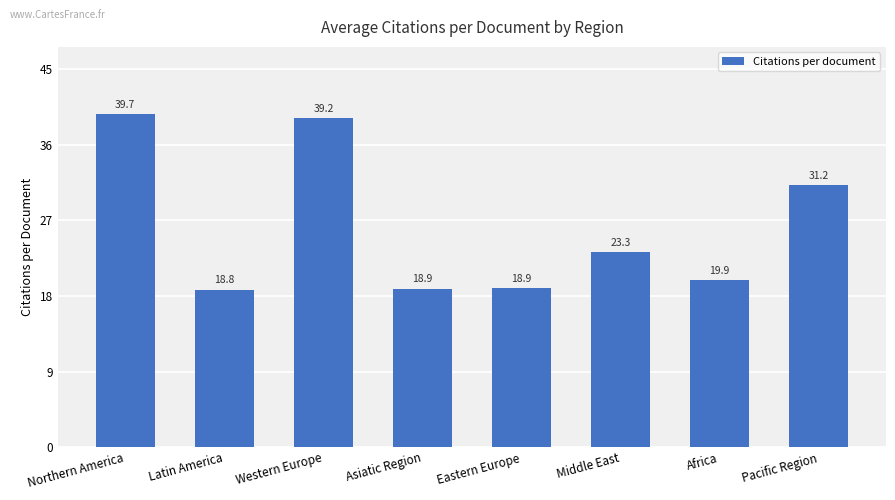

Is it true that the value at Latin America is 18.8?

True